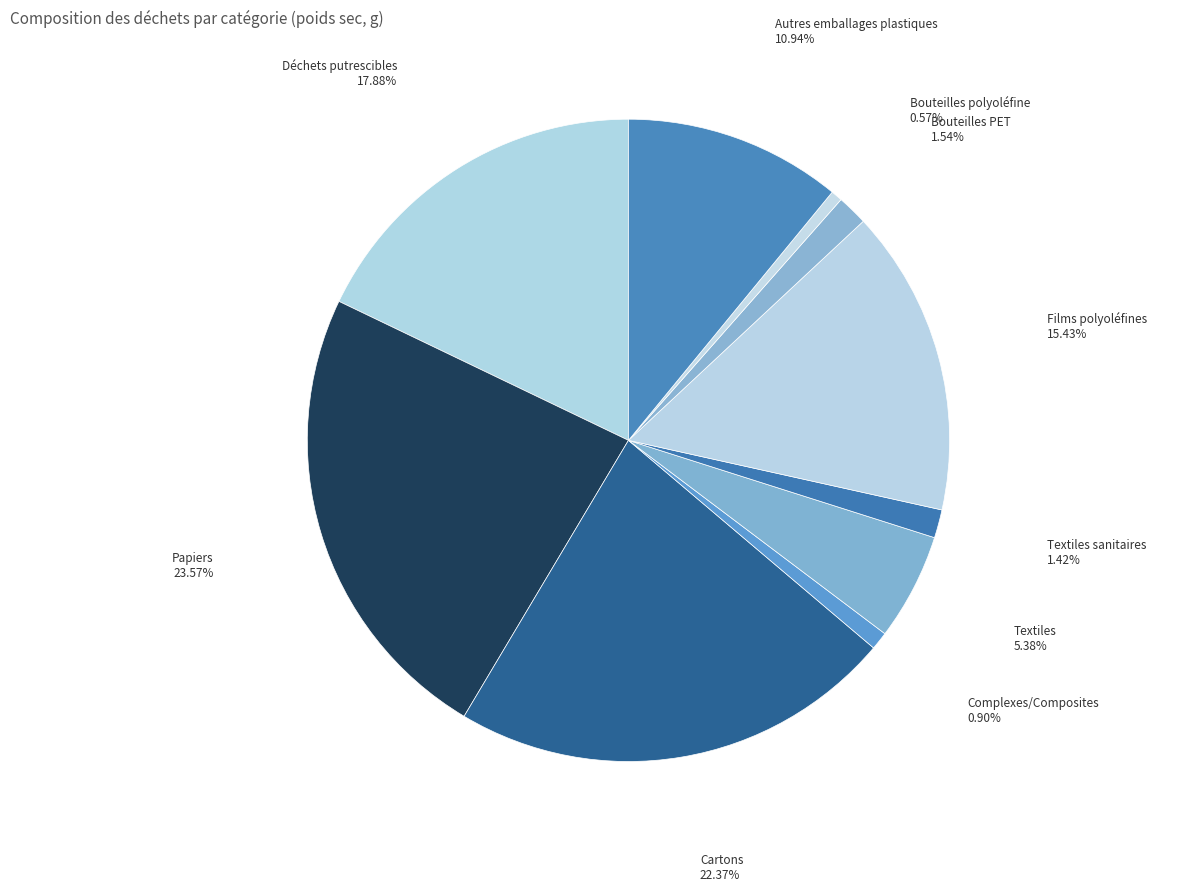

How many slices are in this pie chart?

10